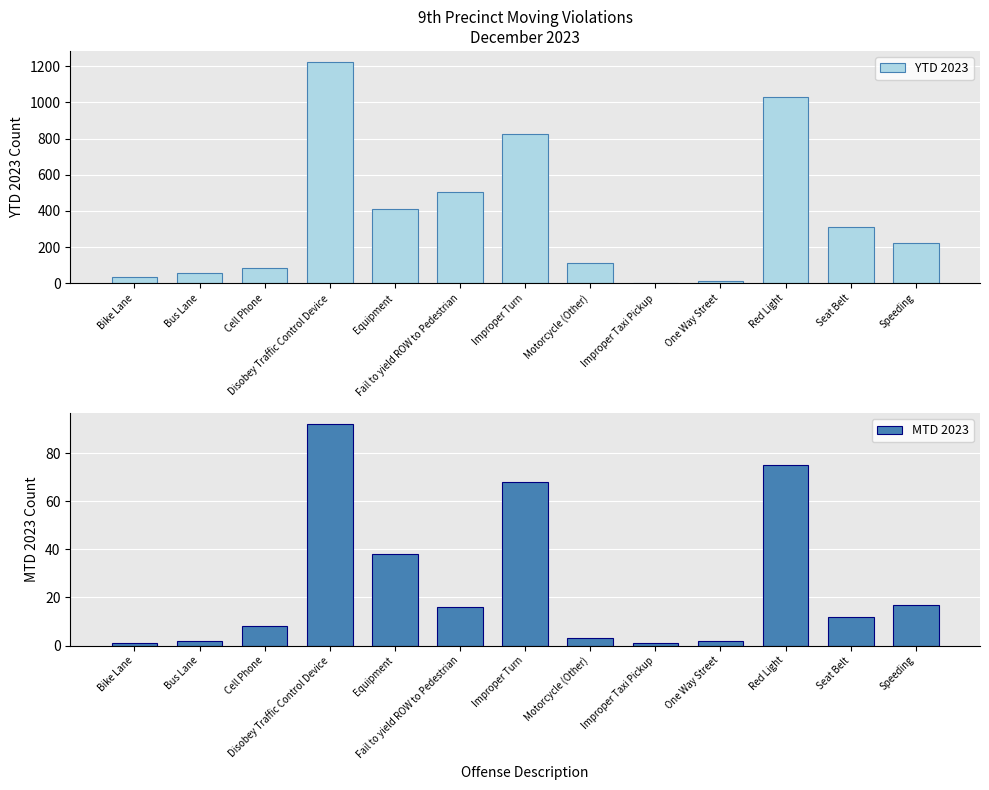

What is the difference between the second highest and minimum values in the MTD 2023 series?

74